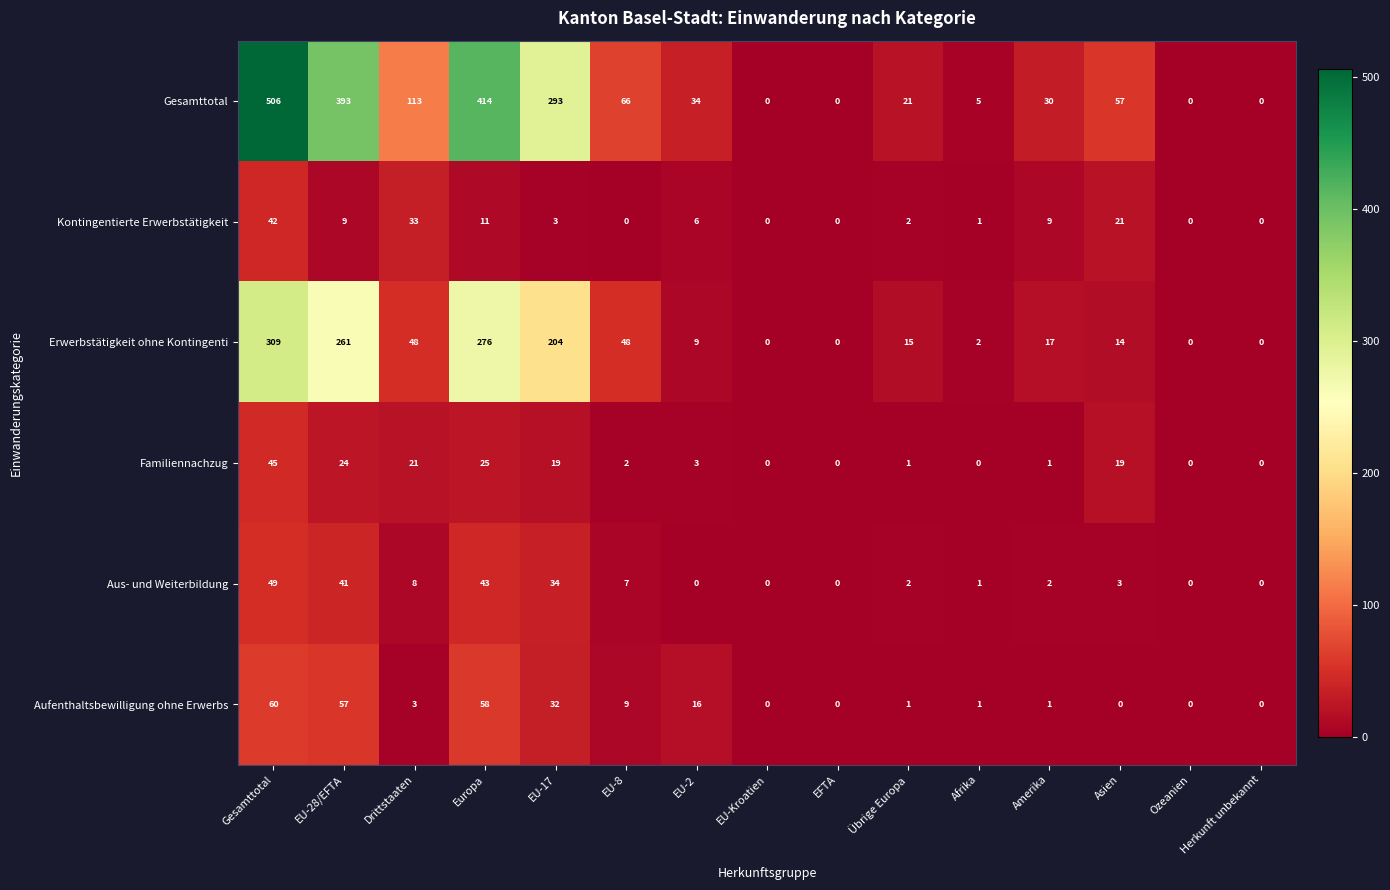

Between Drittstaaten and EU-2, which series saw the biggest shift?

Gesamttotal